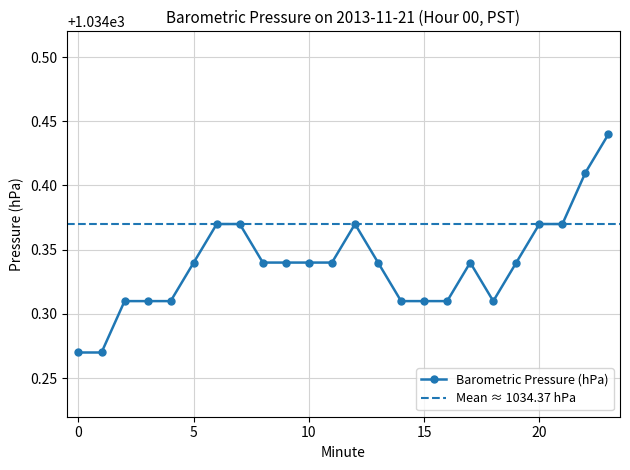

What is the average value?

1034.3